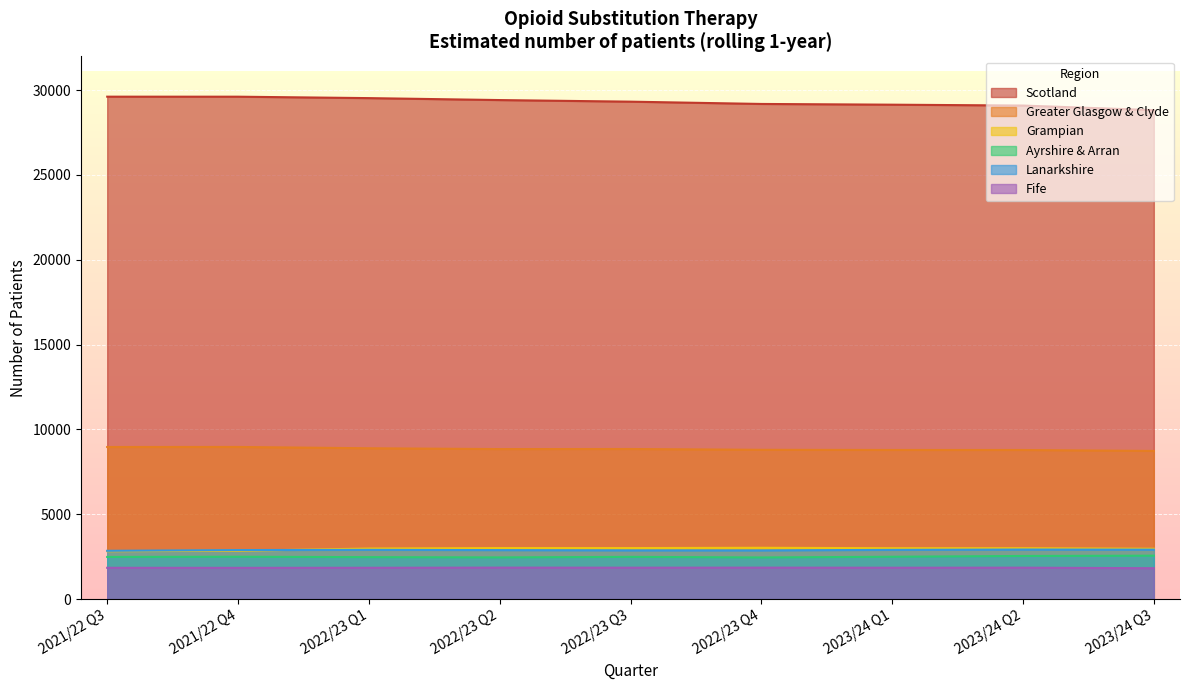

What is the maximum value shown in the chart?

29610